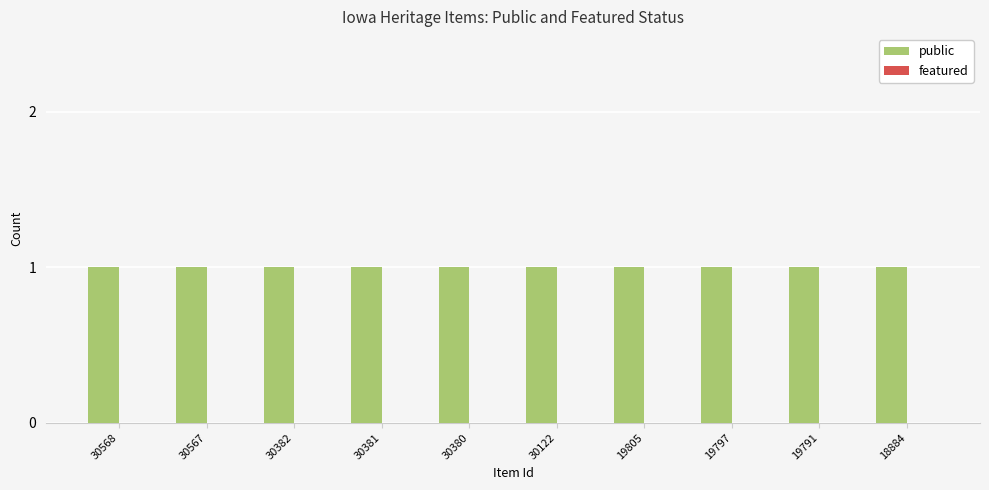

The public series shows 1 at 30122. True or false?

False